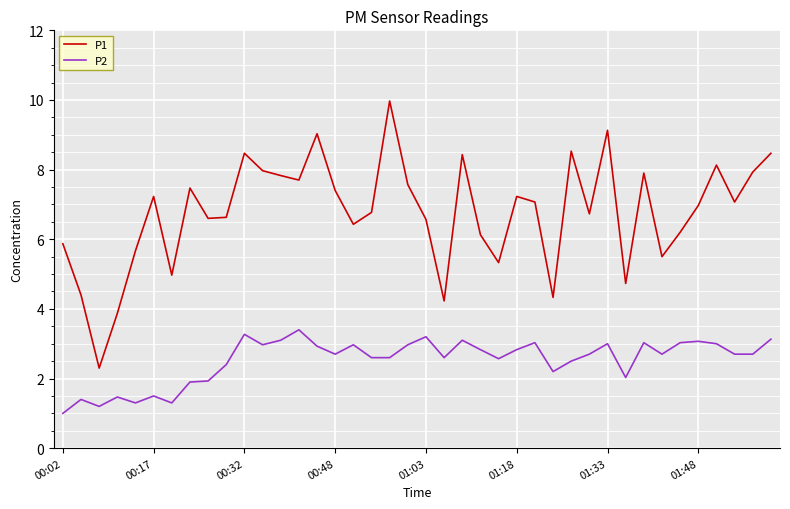

True or false: P1 and P2 cross at least once.

False